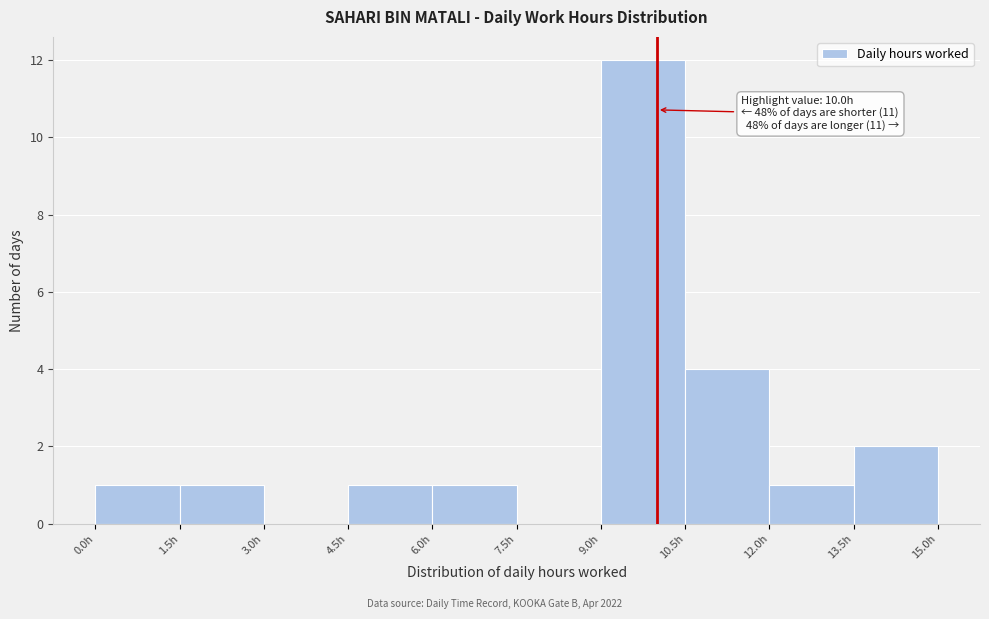

Which range on the x-axis has the tallest bar?

9.0 to 10.5